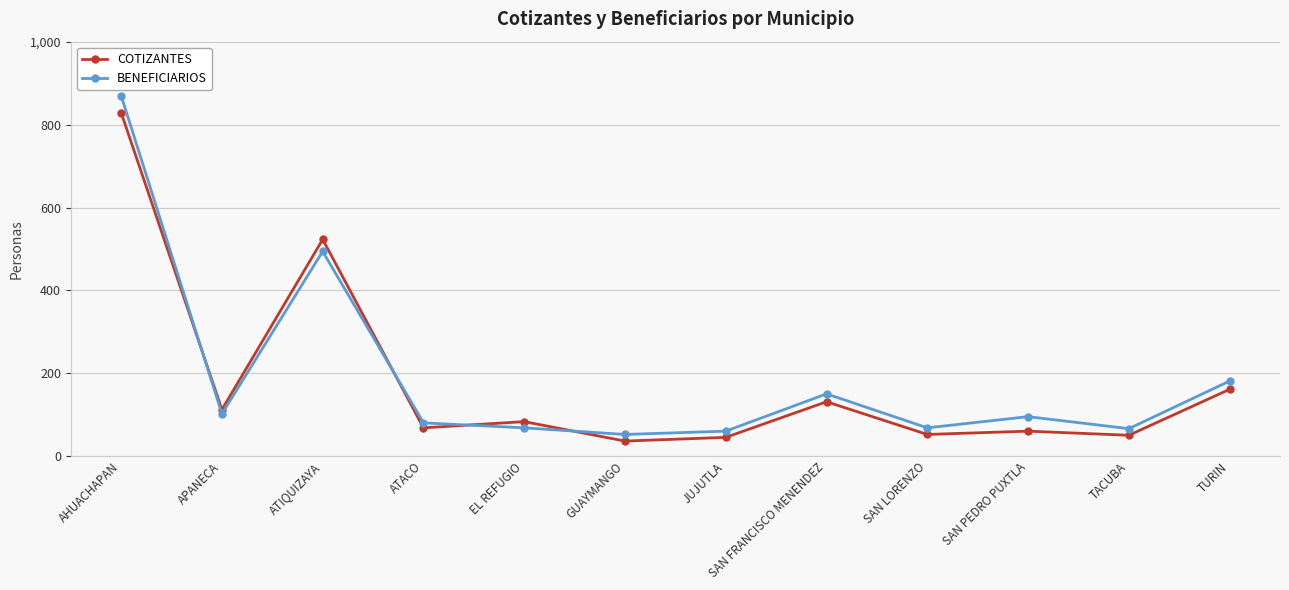

What is the label of the 4th point from the right?

SAN LORENZO